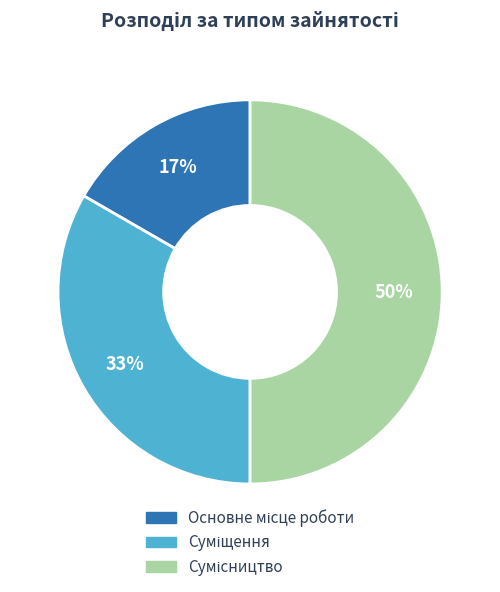

To the nearest percent, what is the average slice percentage?

33%